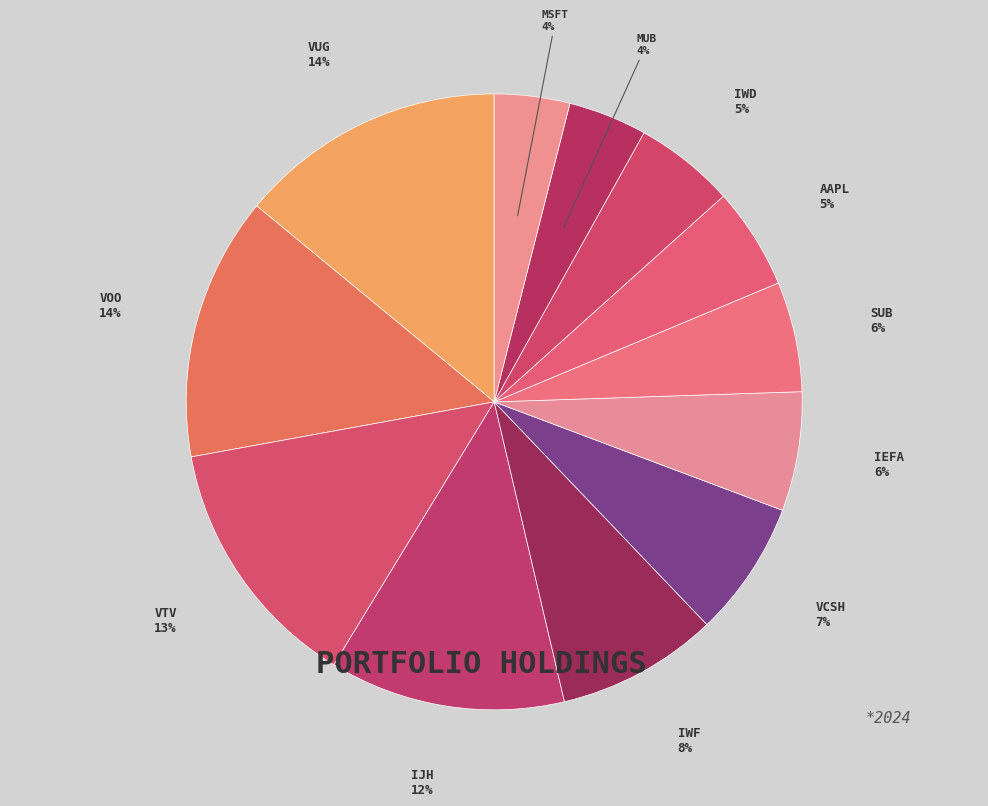

What is the smallest slice in the pie chart?

MSFT